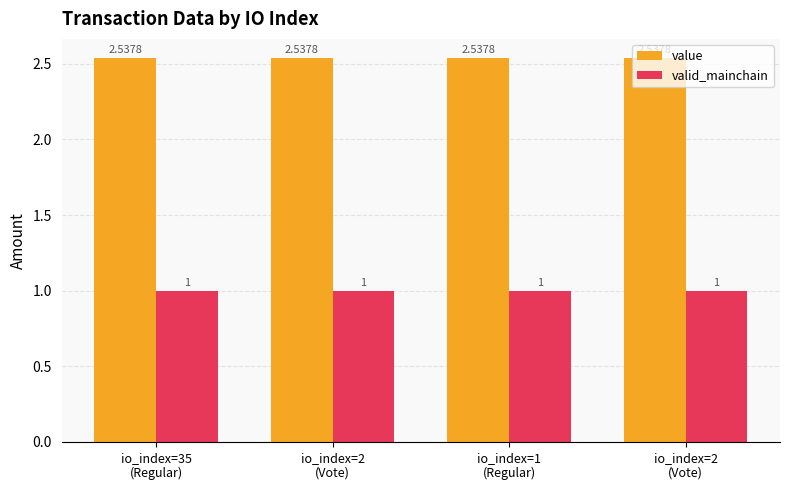

Read the value value at io_index=35
(Regular).

2.5